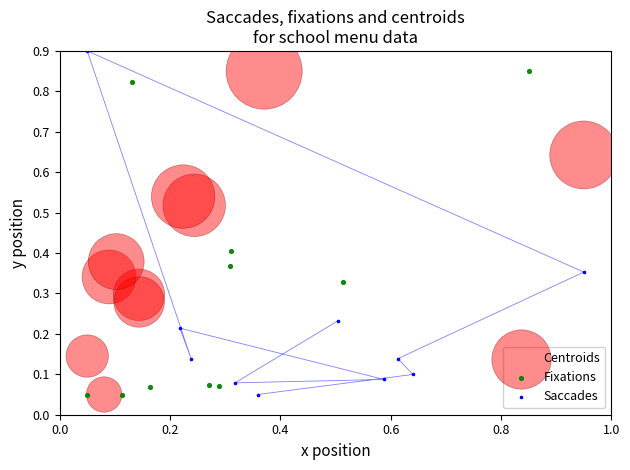

What are all the series names shown in the legend?

Centroids, Fixations, Saccades